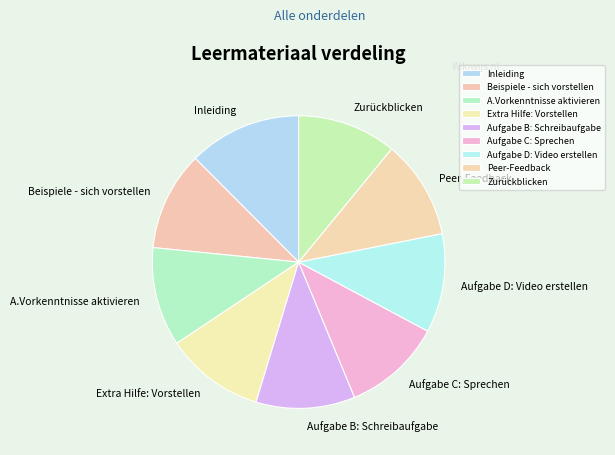

What is the largest slice in the pie chart?

Inleiding